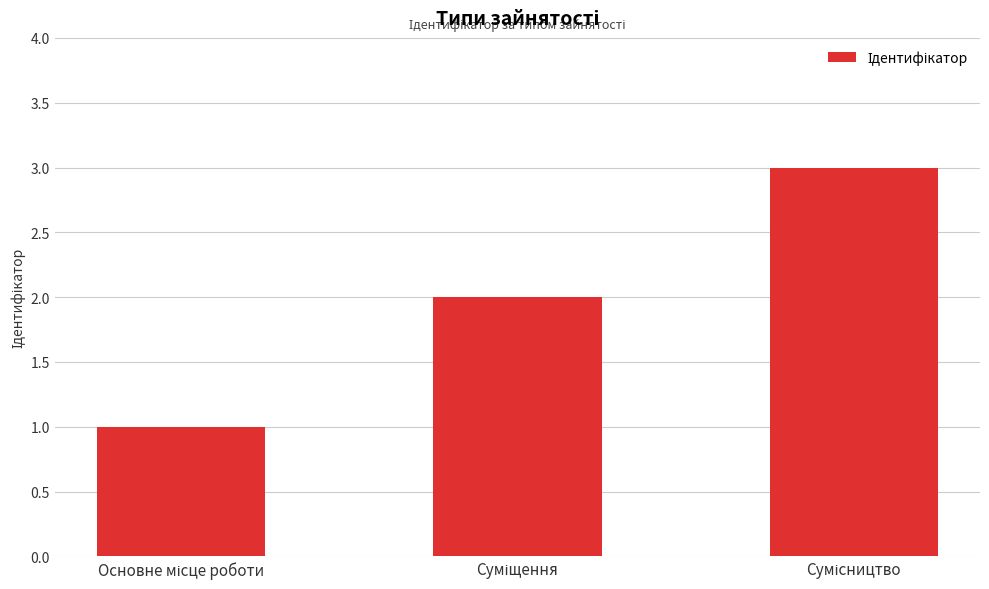

What is the maximum value shown in the chart?

3